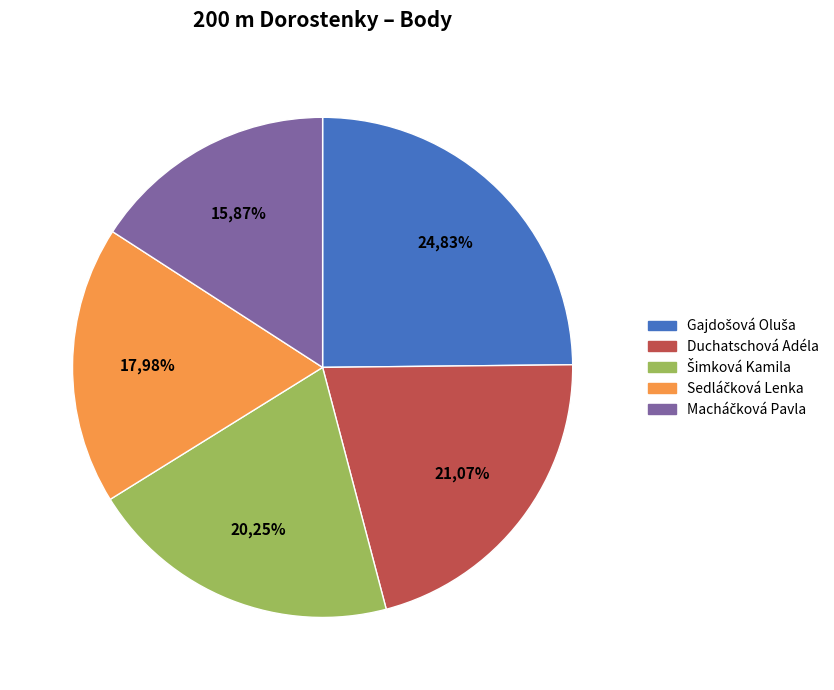

Combined, what portion of the pie is Duchatschová Adéla and Macháčková Pavla?

36.9%